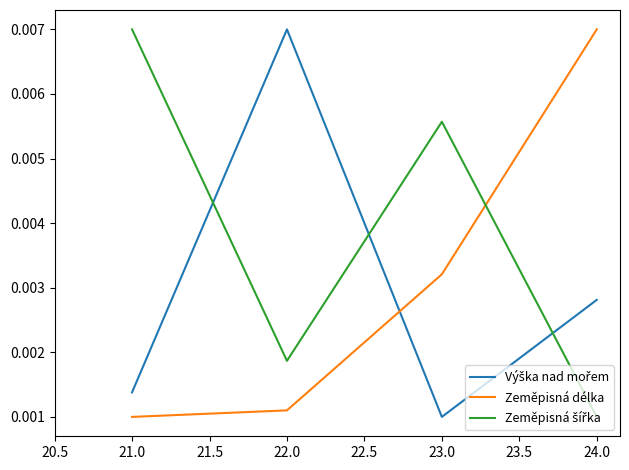

Which series changed the most between 22.0 and 24.0?

Zeměpisná délka